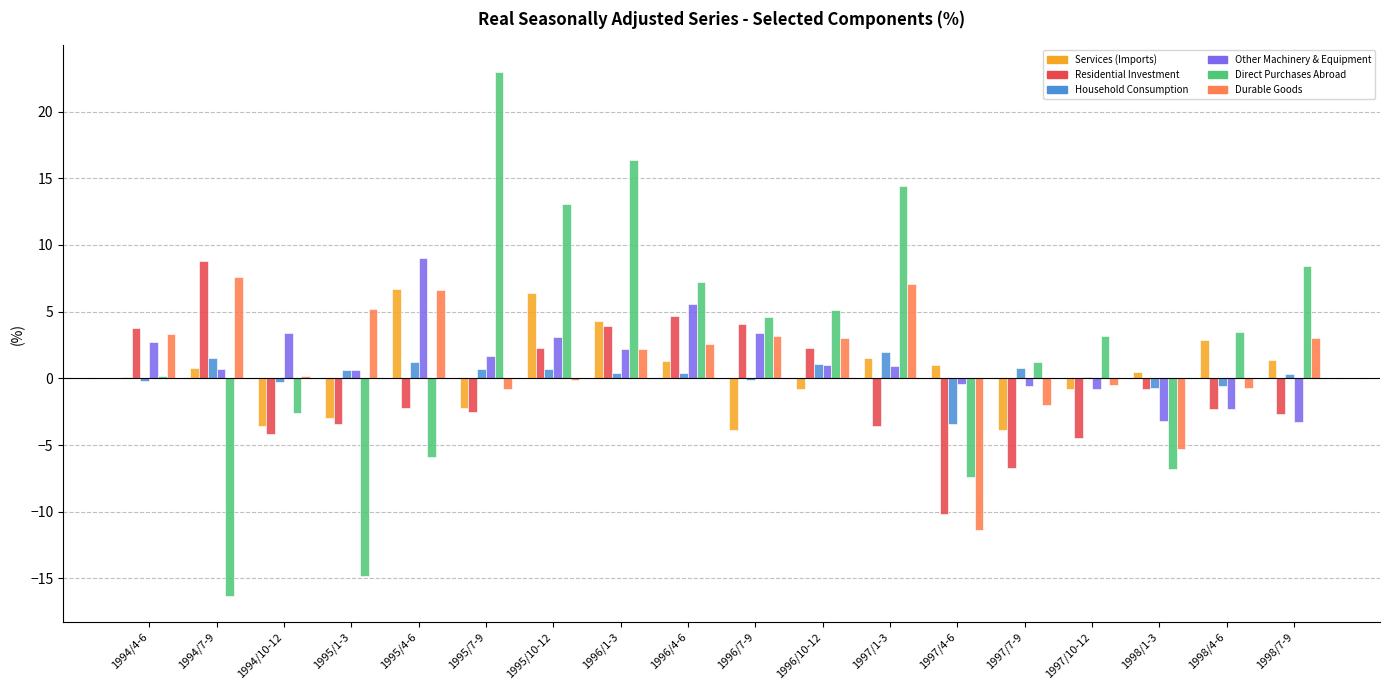

What is the greatest value displayed?

23.0